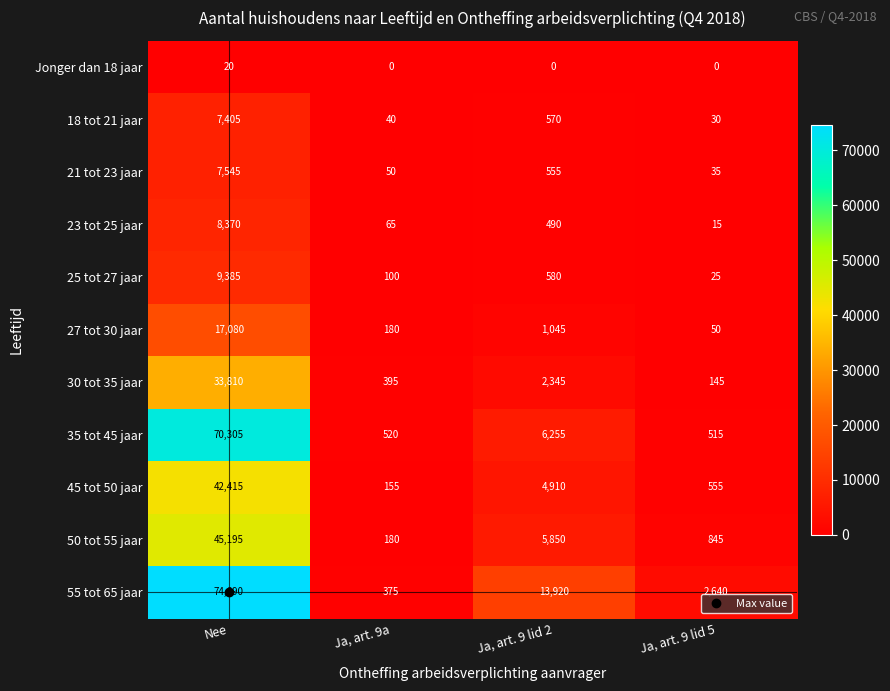

Is the value of 27 tot 30 jaar at Ja, art. 9a greater than the value of 55 tot 65 jaar at Ja, art. 9 lid 2?

No